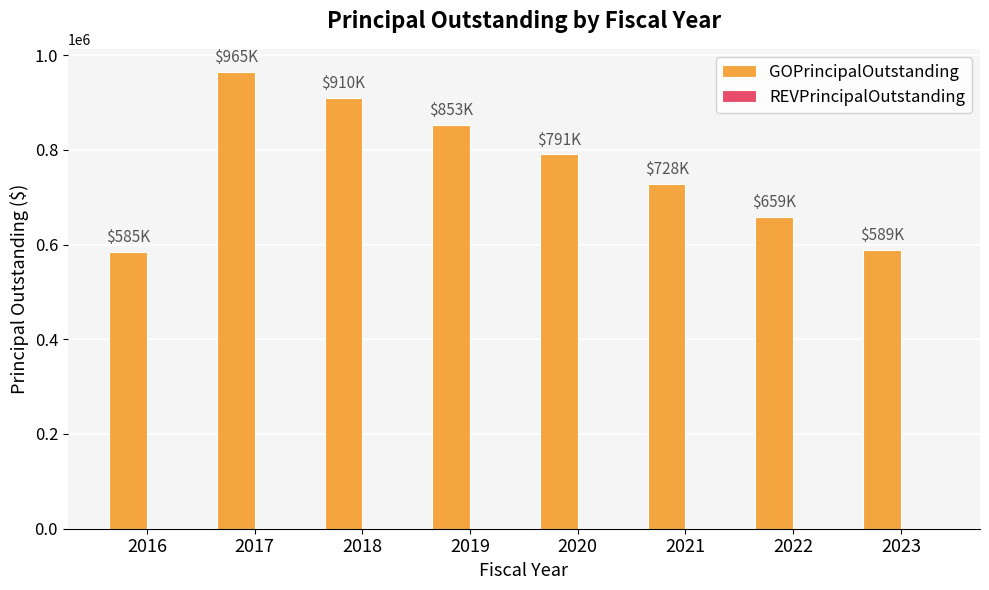

Is it true that the value at 2017 is 965000?

True